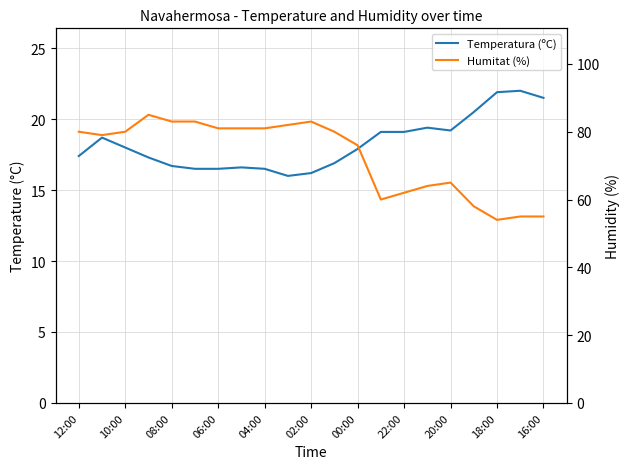

Is it true that Temperatura (ºC) equals 20.5 at 17?

True